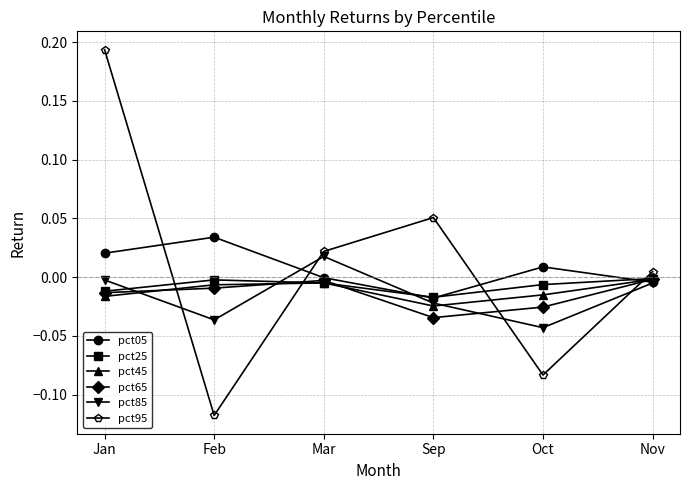

At which category does pct05 reach its first local peak?

Feb